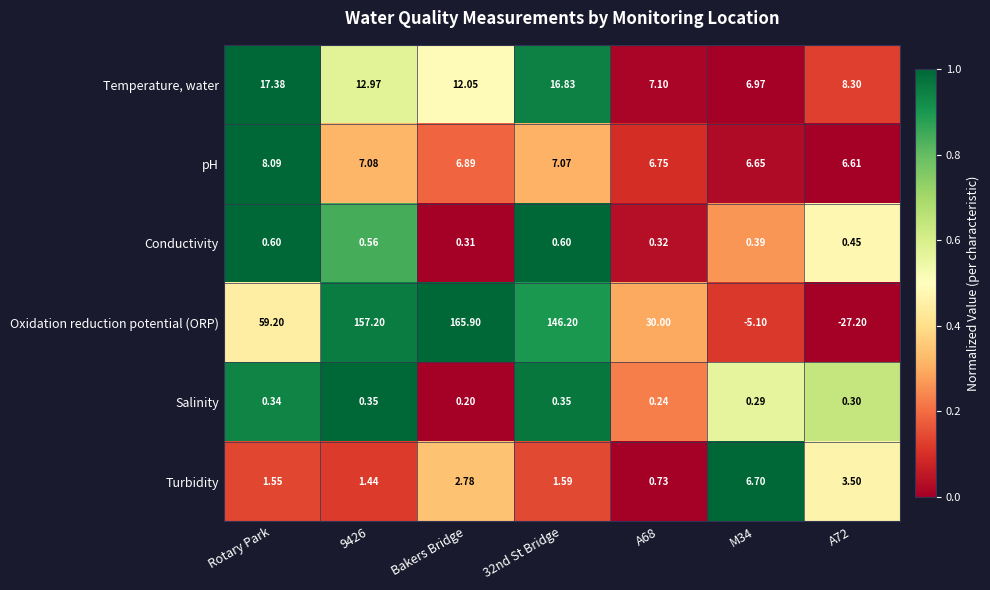

Count the number of categories in the chart.

7